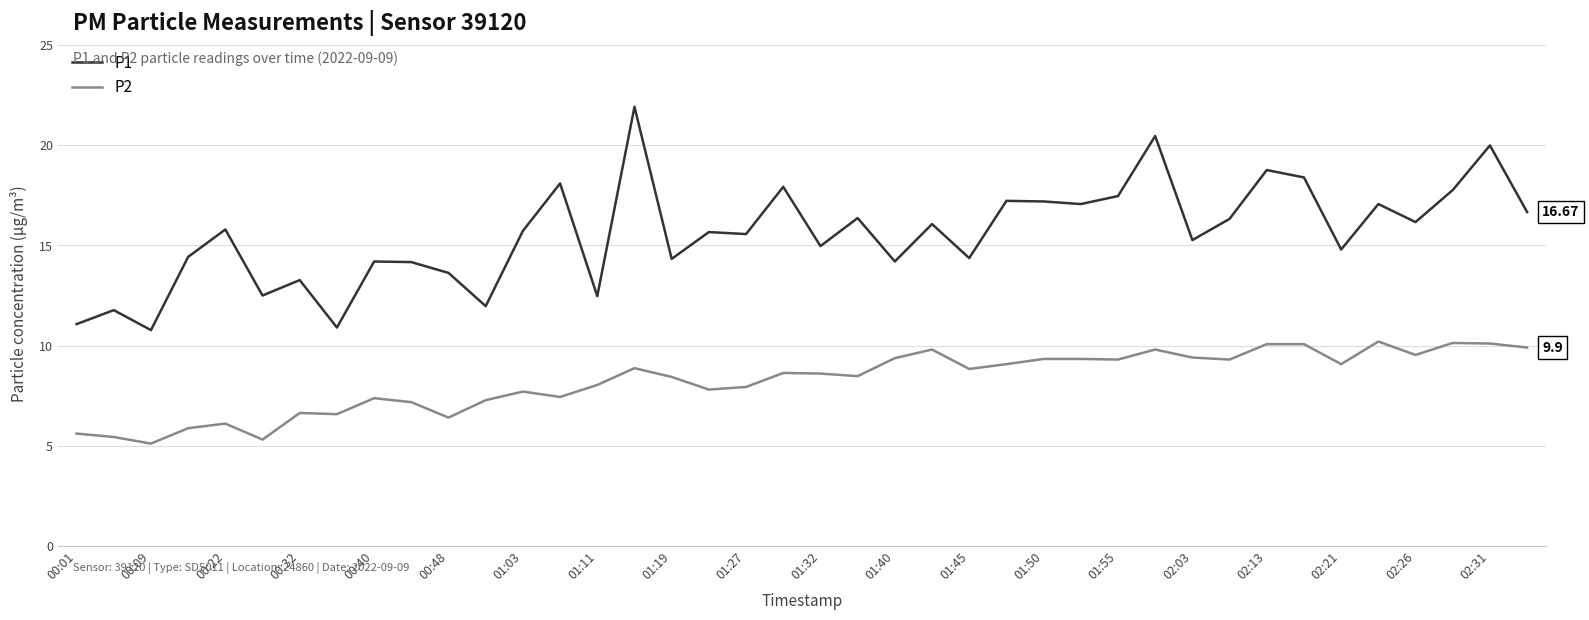

Which series has the largest range (max minus min)?

P1